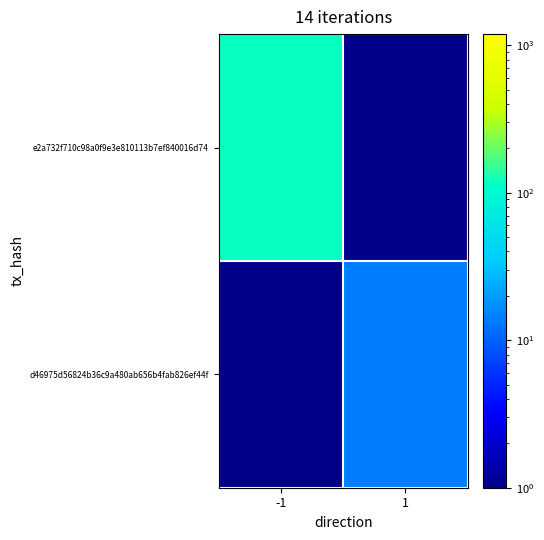

What is the minimum value shown in the chart?

0.5